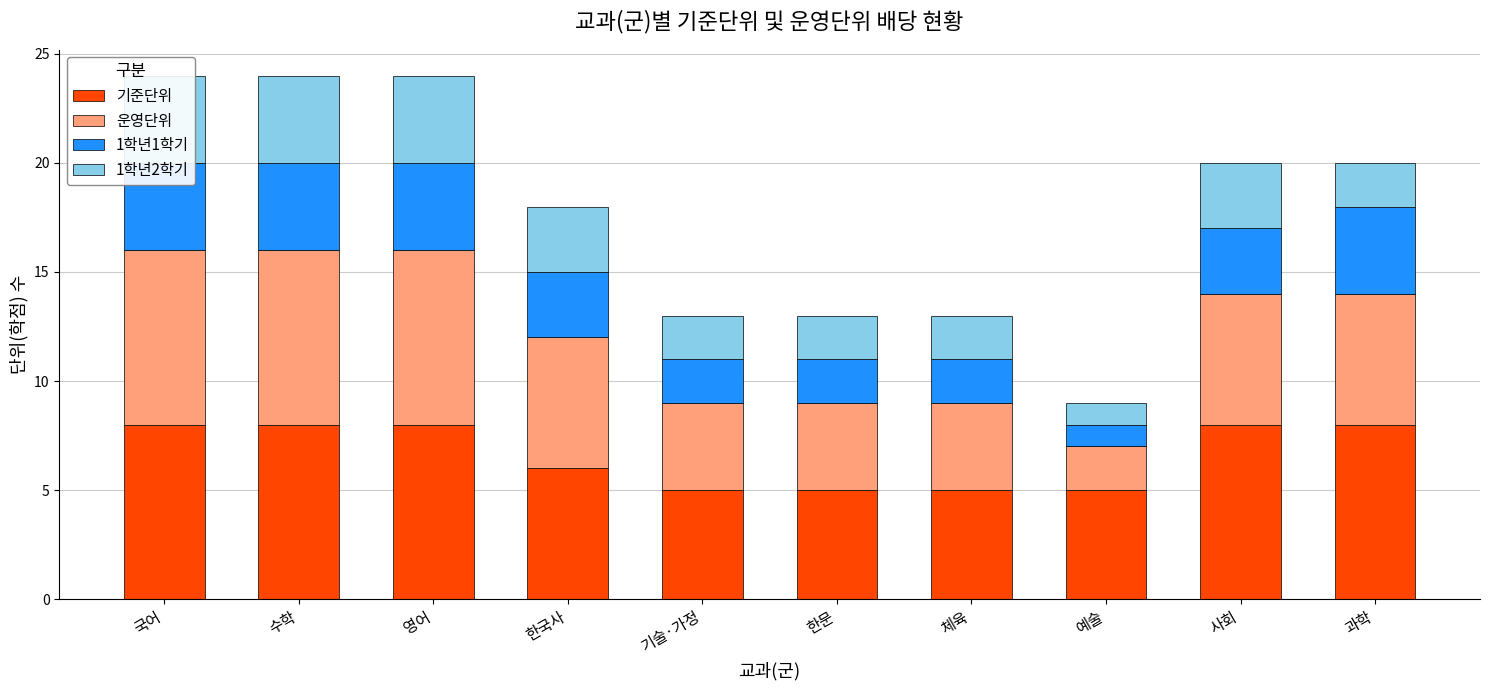

At 한국사, list the series in order from smallest to largest.

1학년1학기, 1학년2학기, 기준단위, 운영단위